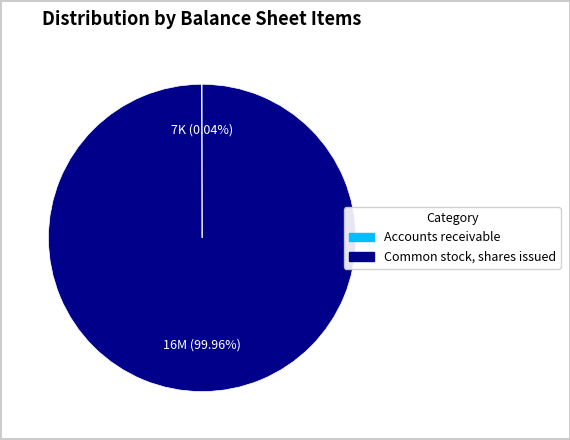

Which category has the biggest portion of the pie?

Common stock, shares issued